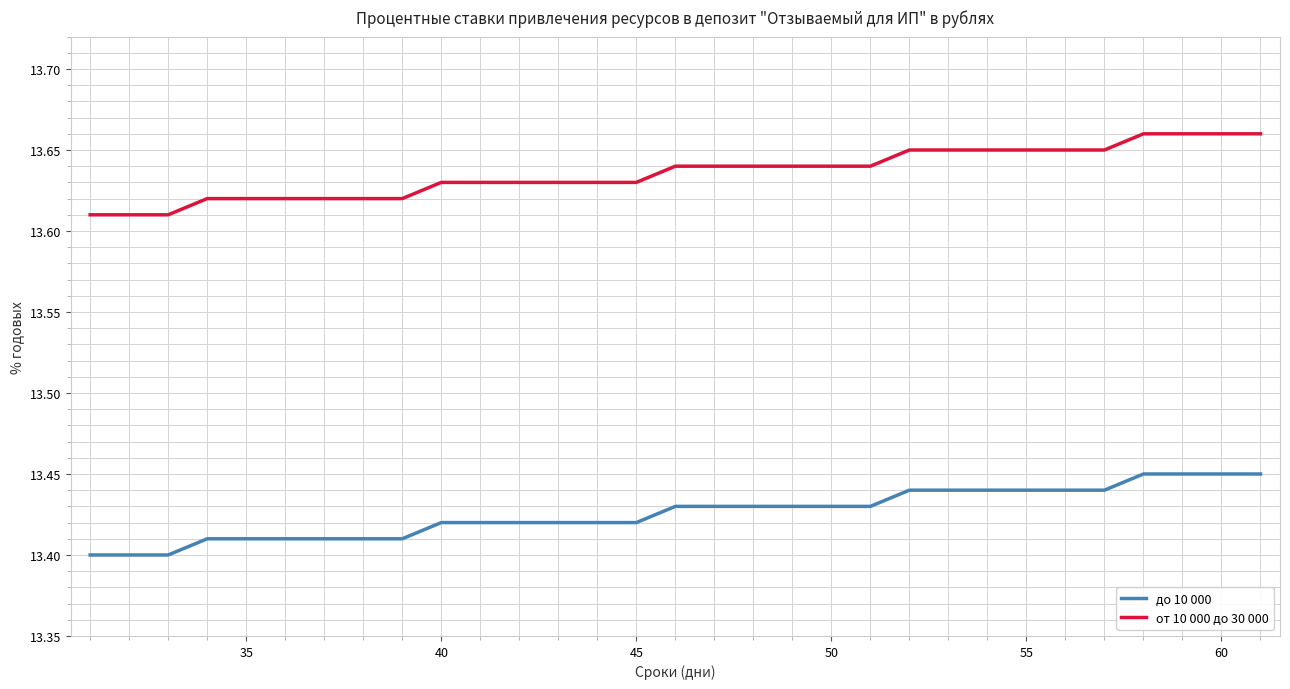

List the series in order of their overall mean, lowest first.

до 10 000, от 10 000 до 30 000